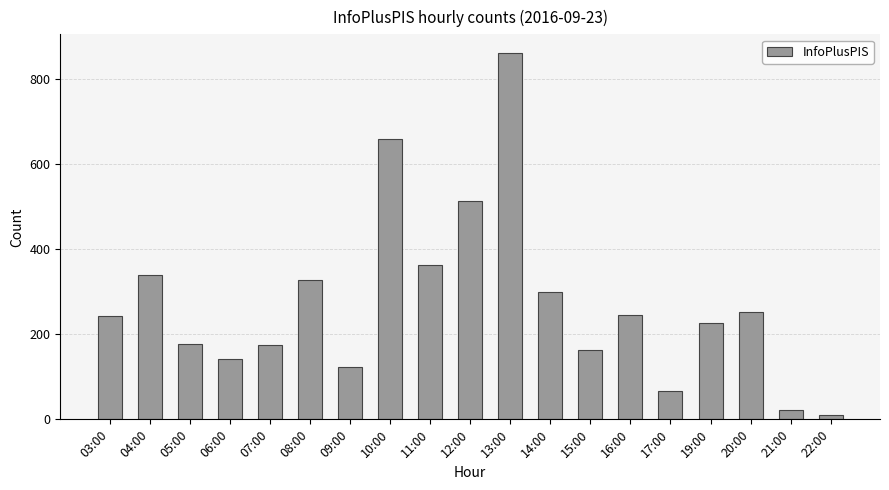

What is the difference between the values at 15:00 and 09:00?

42